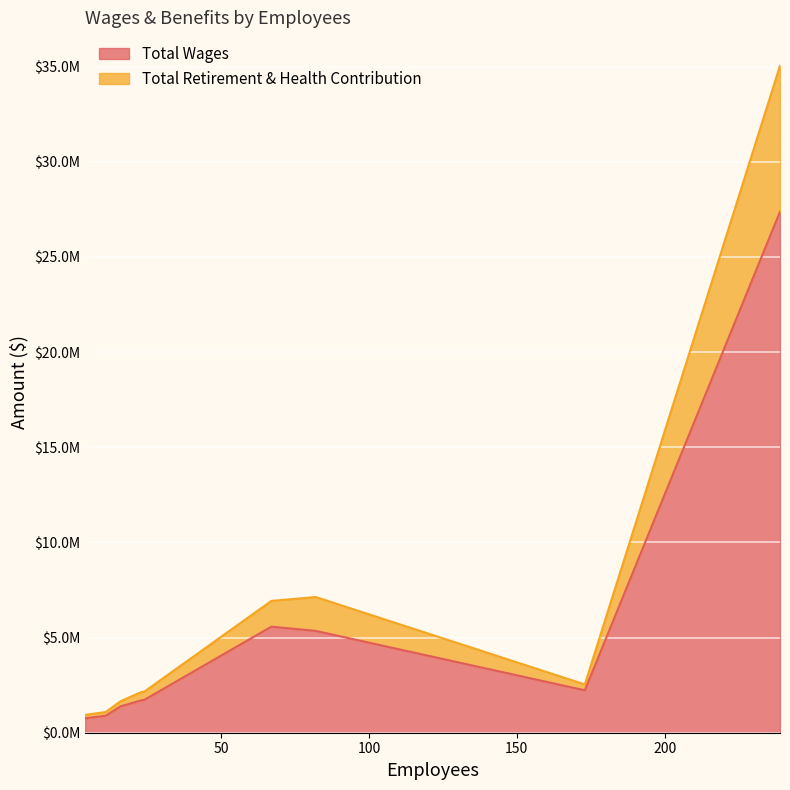

True or false: Total Wages has more than 1 interior local peaks.

False